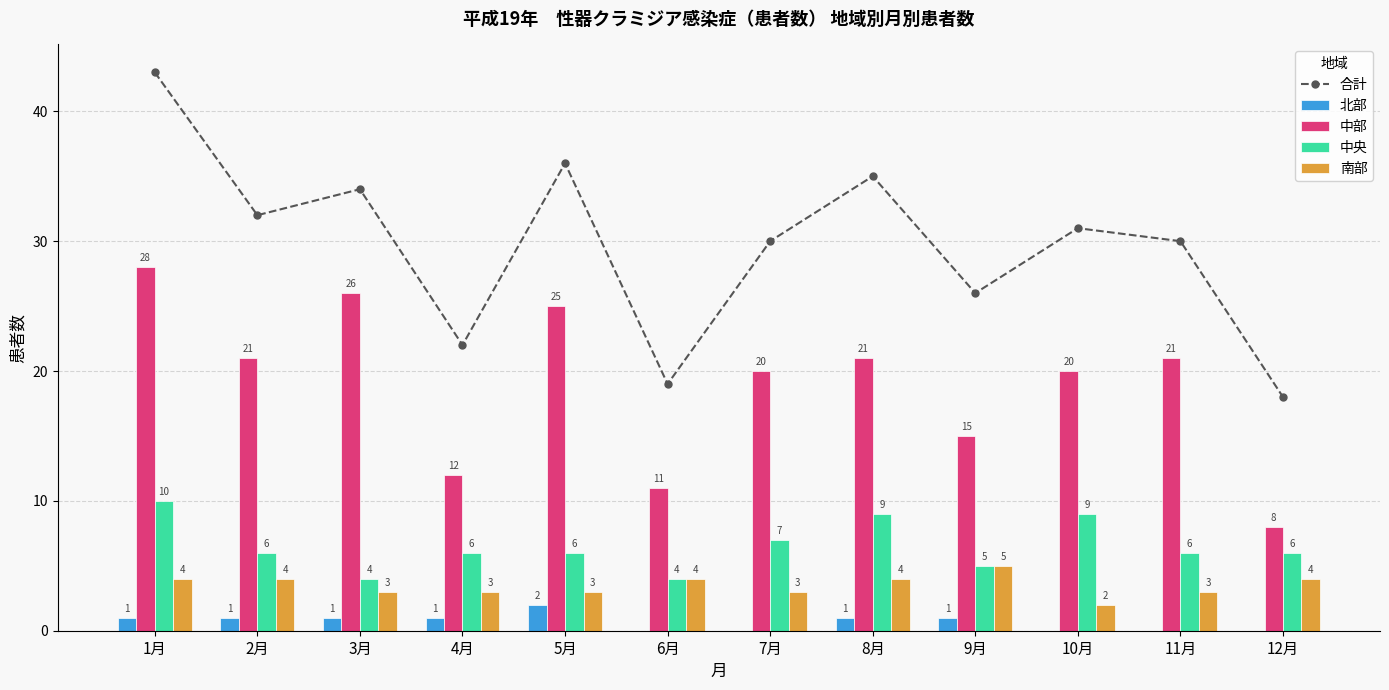

Count the number of data series in this chart.

5